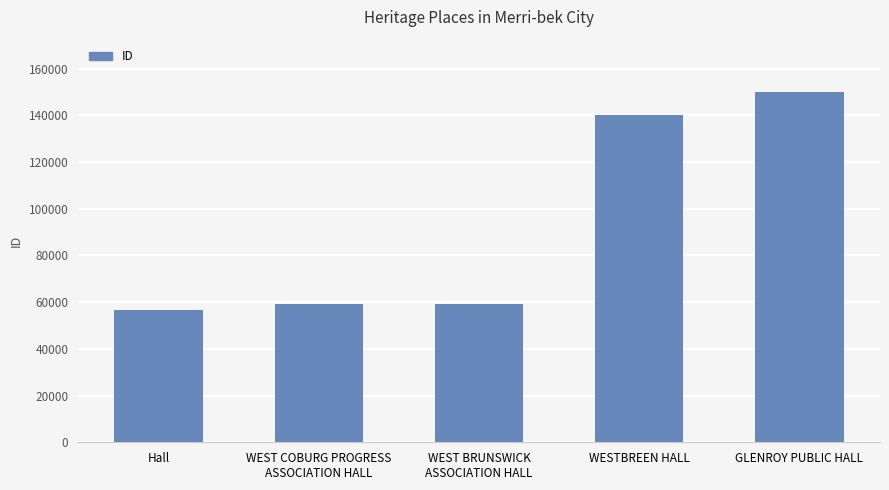

How many bars are there in total?

5